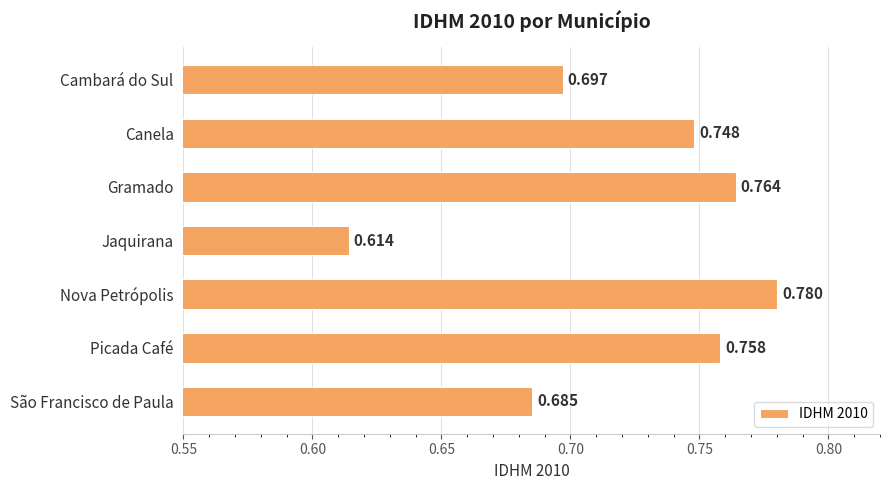

Which category has the lowest value across all series?

Jaquirana